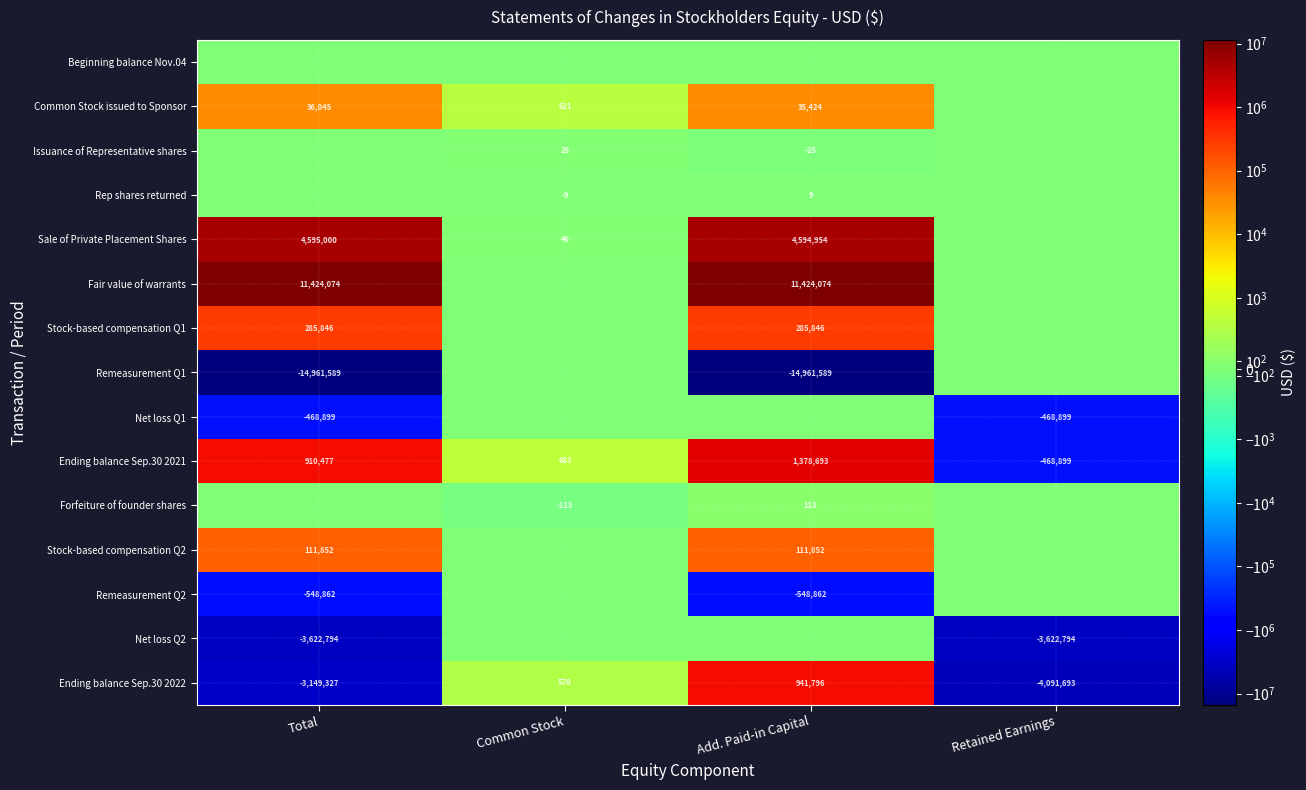

What is the minimum value shown in the chart?

-14961589